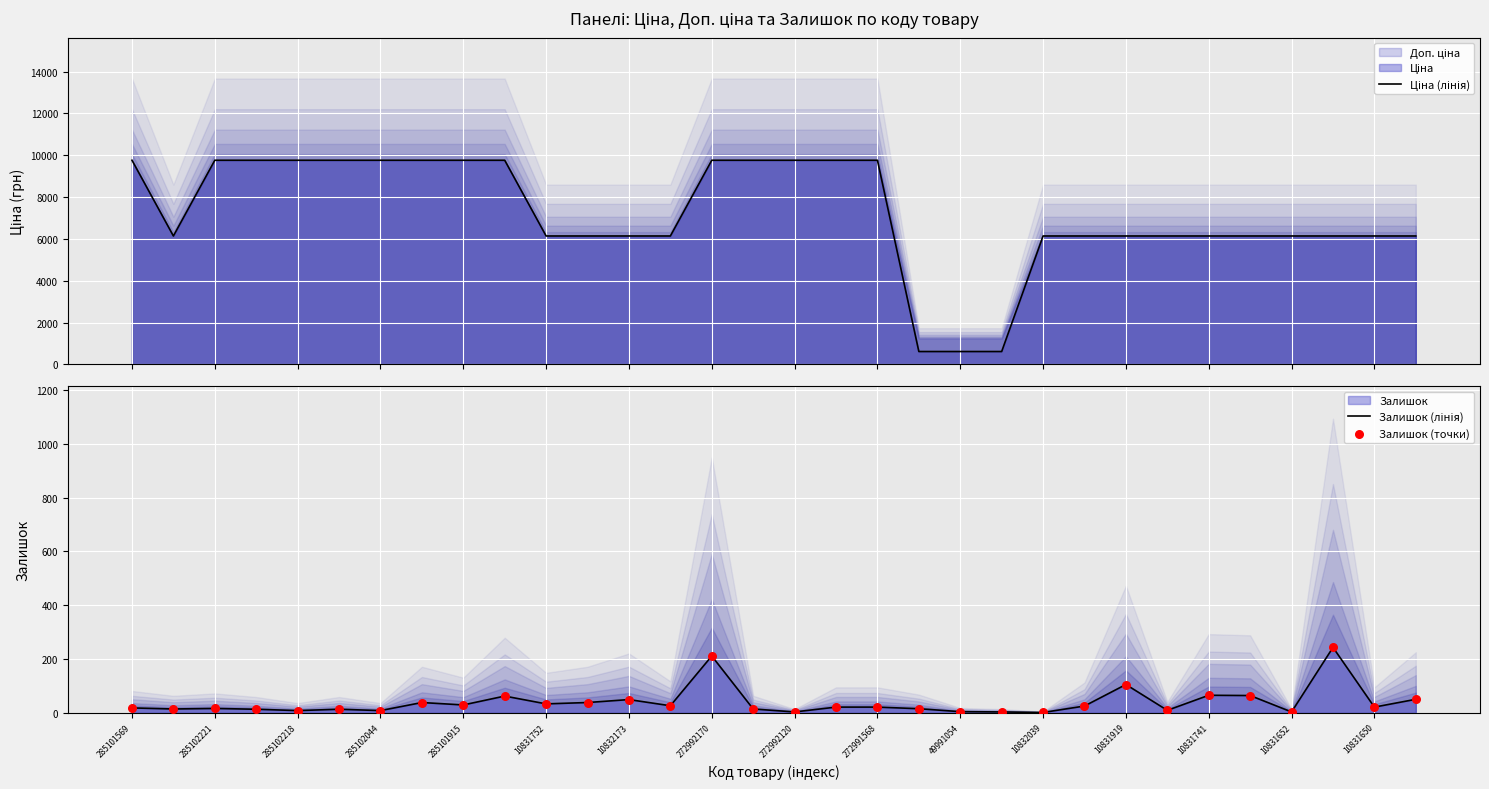

Which series reaches the minimum Y coordinate?

Залишок (лінія)